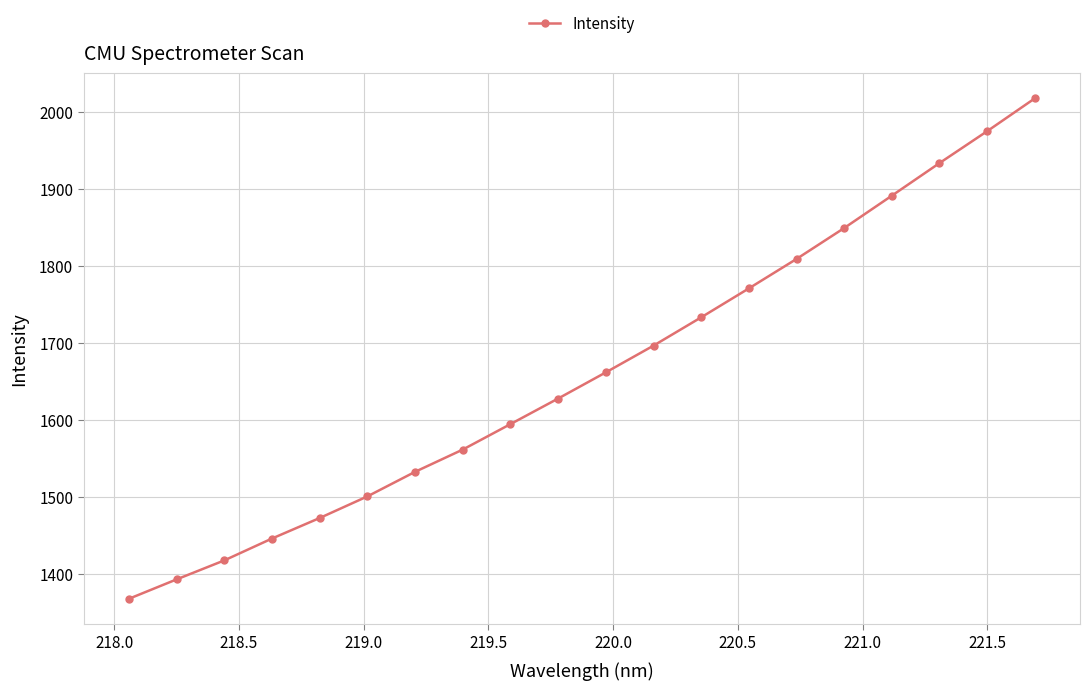

What is the value of the 8th point from the left?

1561.9